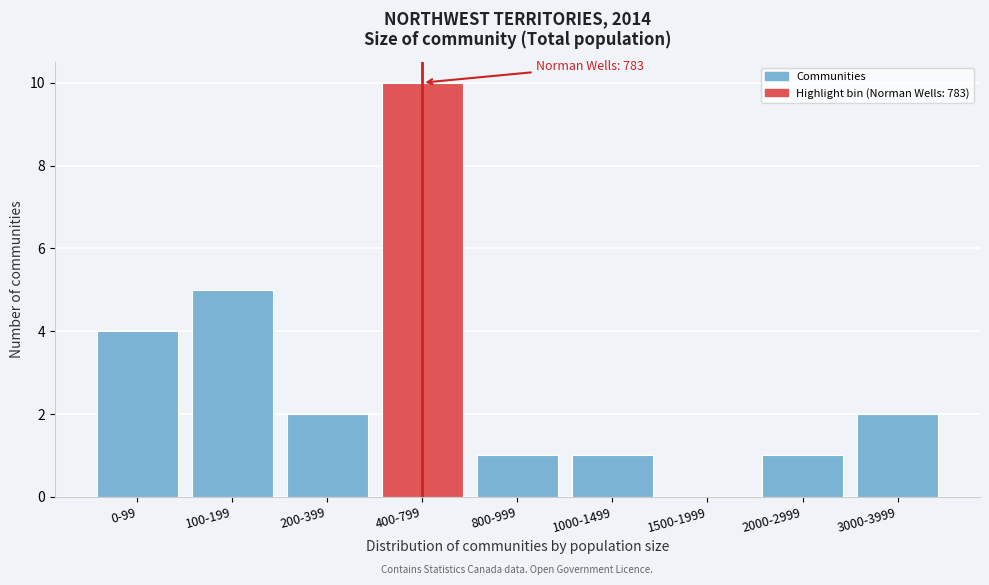

Reading left to right, extract all data points from this chart.

0-99=4	100-199=5	200-399=2	400-799=10	800-999=1	1000-1499=1	1500-1999=0	2000-2999=1	3000-3999=2